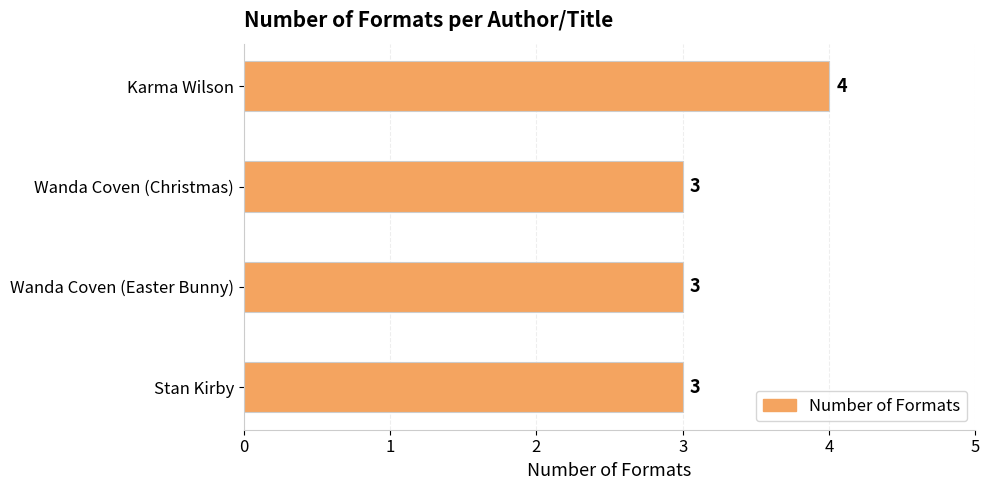

What value does the data have at Stan Kirby?

3